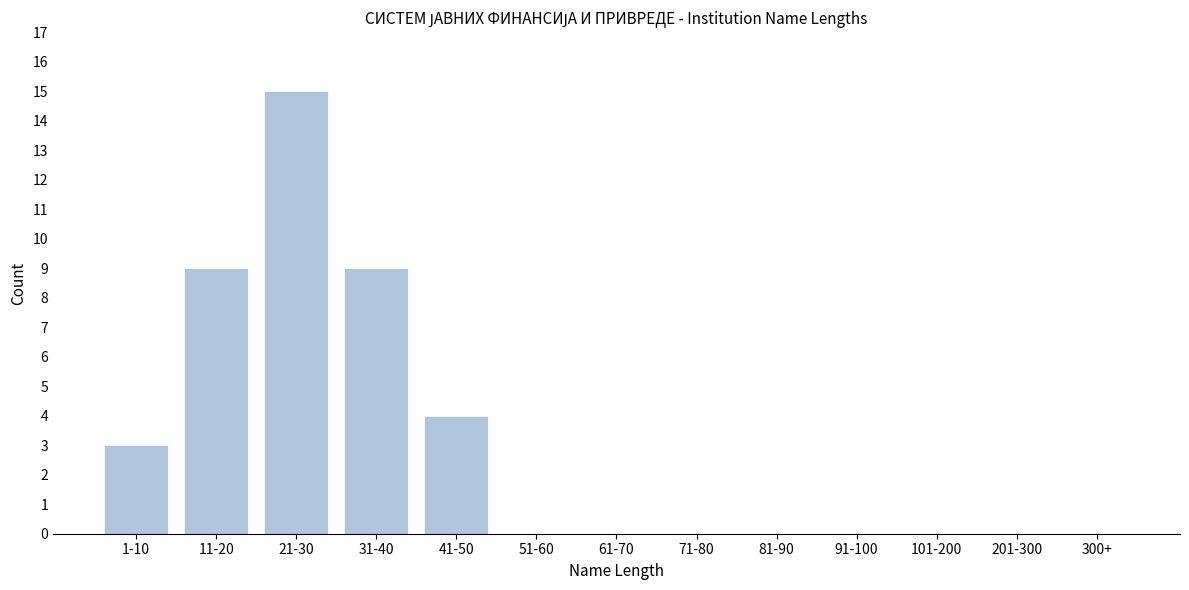

Reading left to right, extract all data points from this chart.

1-10=3	11-20=9	21-30=15	31-40=9	41-50=4	51-60=0	61-70=0	71-80=0	81-90=0	91-100=0	101-200=0	201-300=0	300+=0